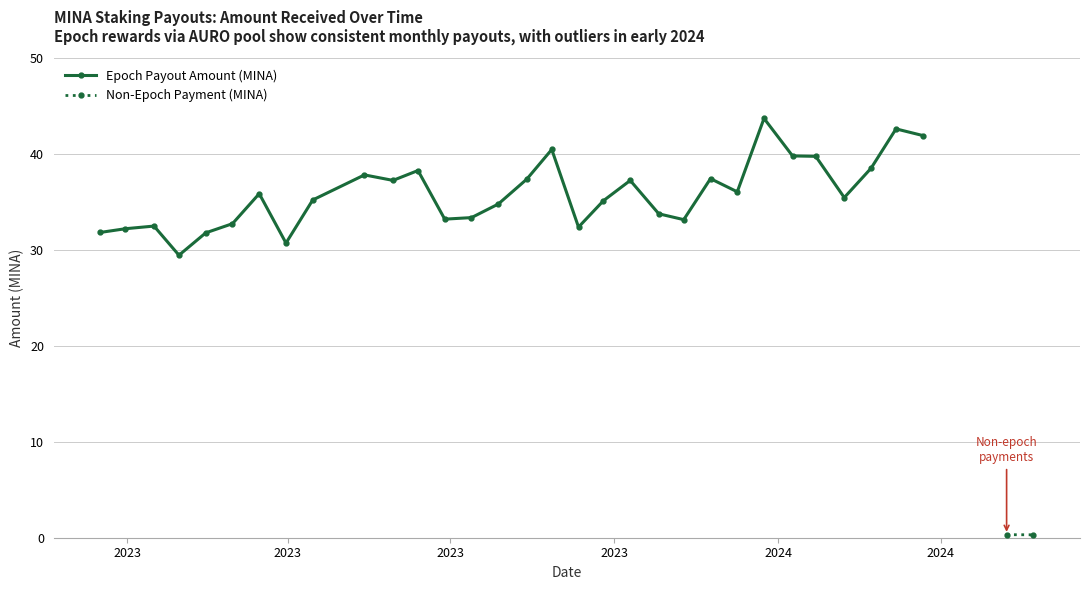

What is the minimum value for Epoch Payout Amount (MINA)?

29.5